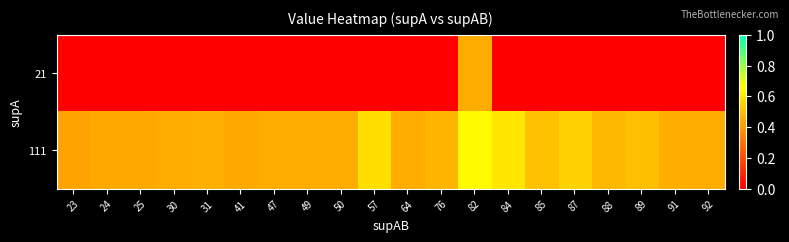

Which series has the widest spread of values?

21